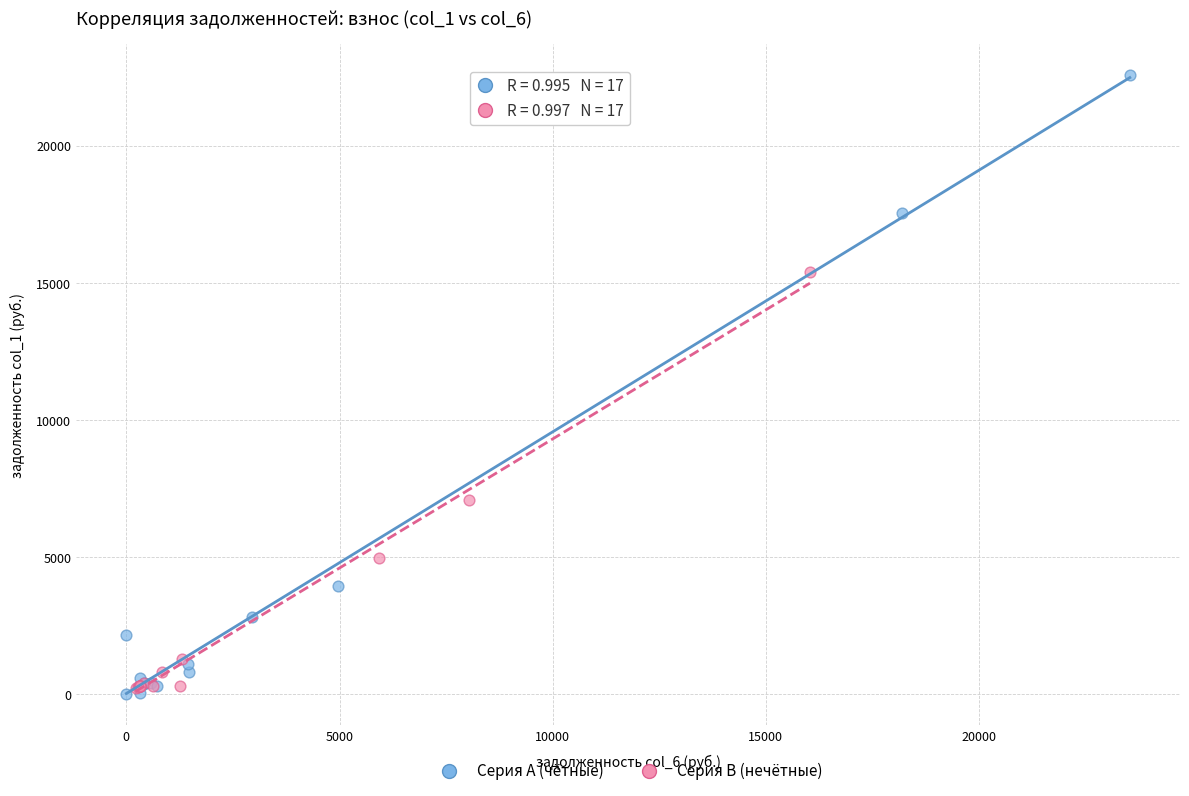

What are all the series names shown in the legend?

Серия A (чётные), Серия B (нечётные)